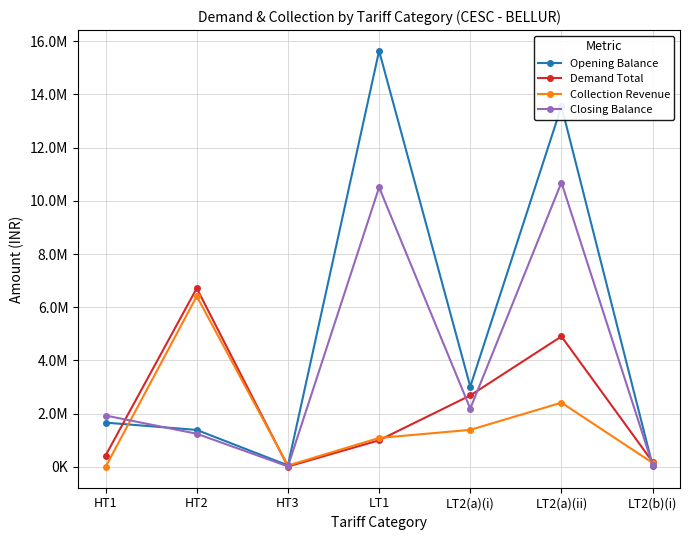

What is the value of the Collection Revenue point at the 3rd from the left?

51437.9